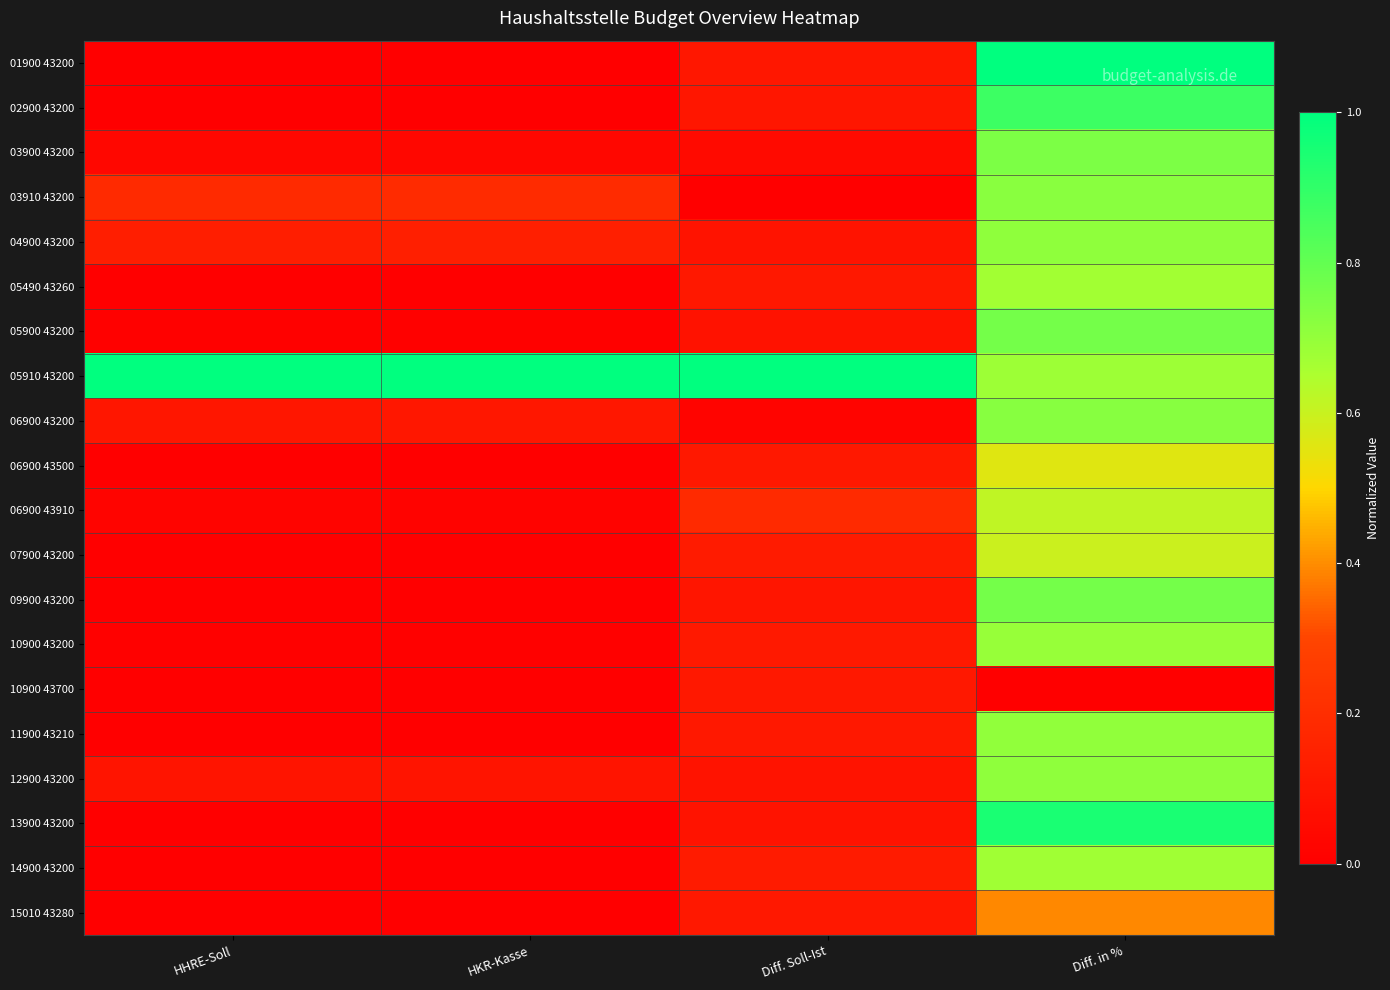

At how many categories does at least one series exceed 0?

4